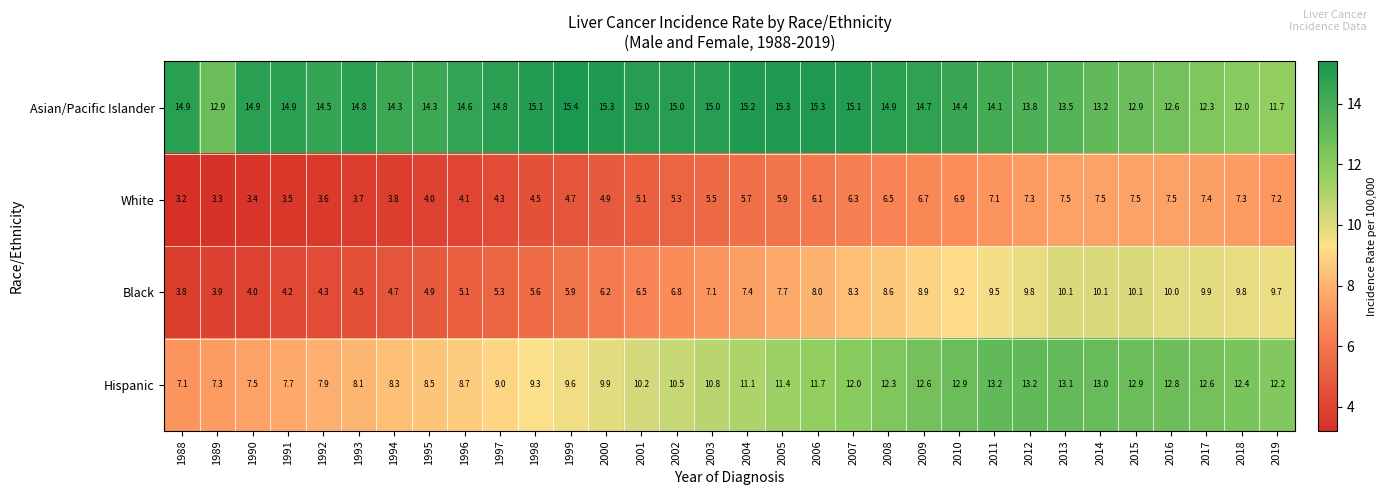

Which series has the largest range (max minus min)?

Black